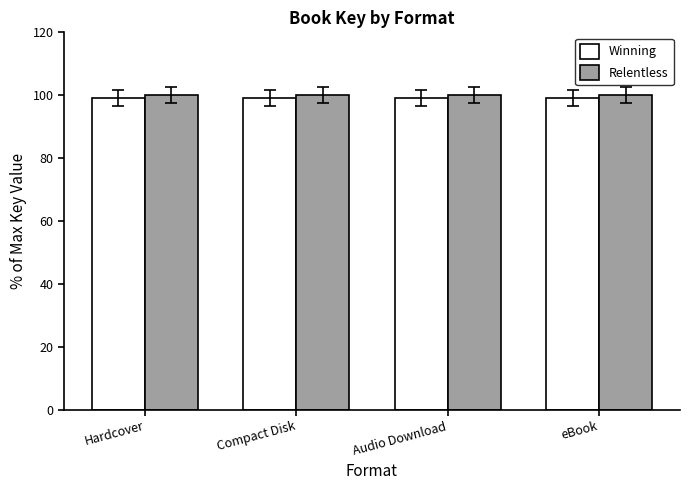

True or false: Relentless has a value of 49.8 at eBook.

False